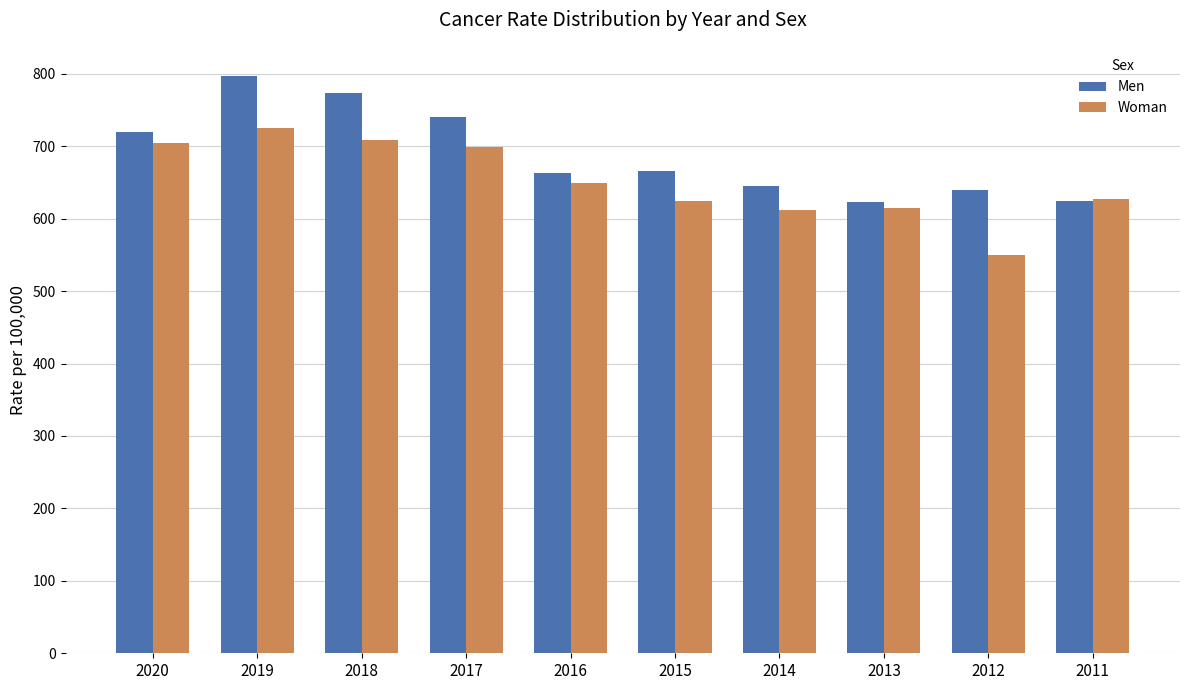

What is the maximum value shown in the chart?

797.4